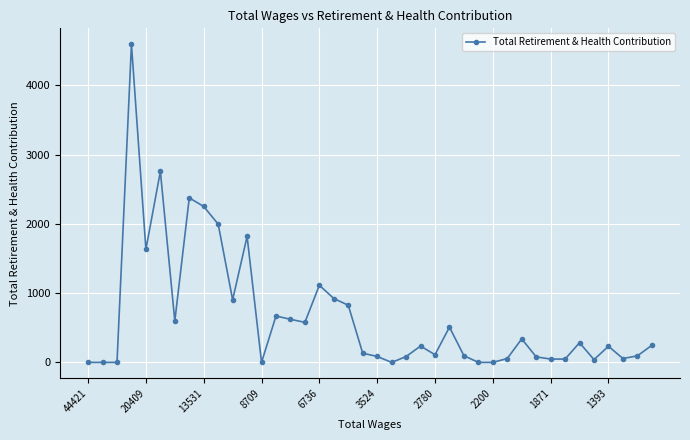

How many values are below 236?

20